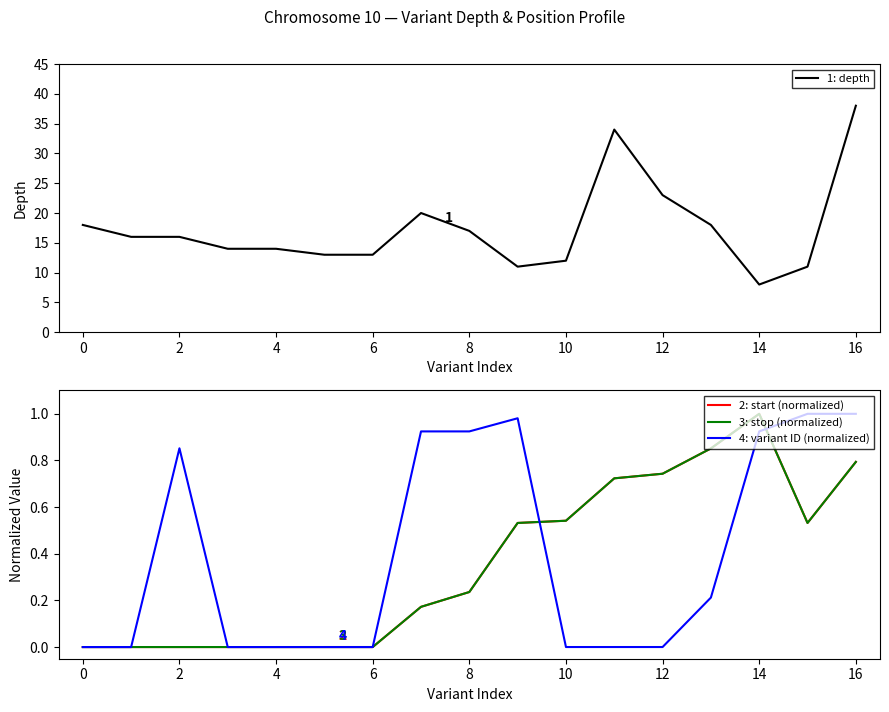

Is it true that 3: stop (normalized) equals 0.4 at 14?

False